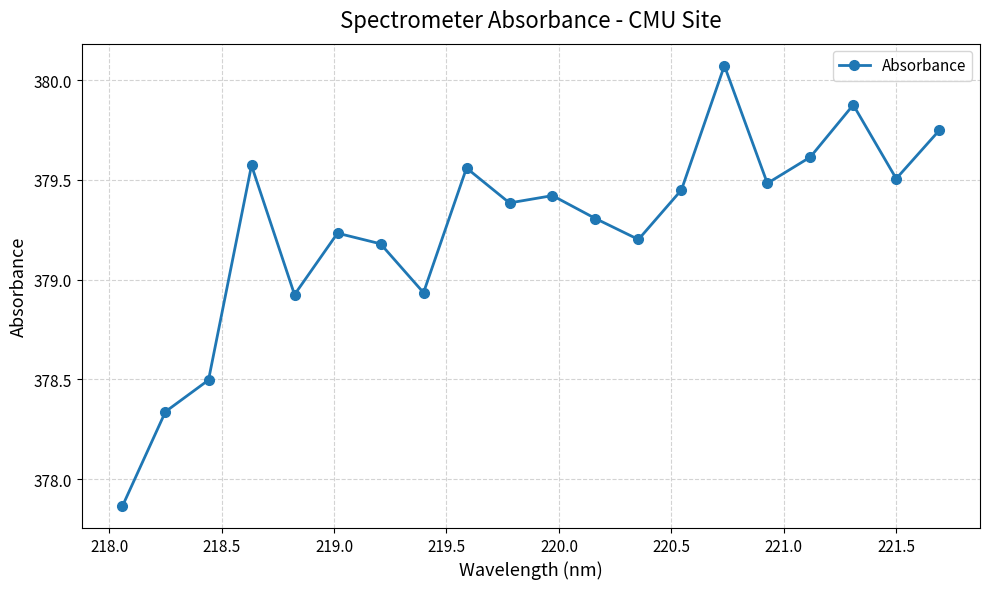

How many values are below 379?

5